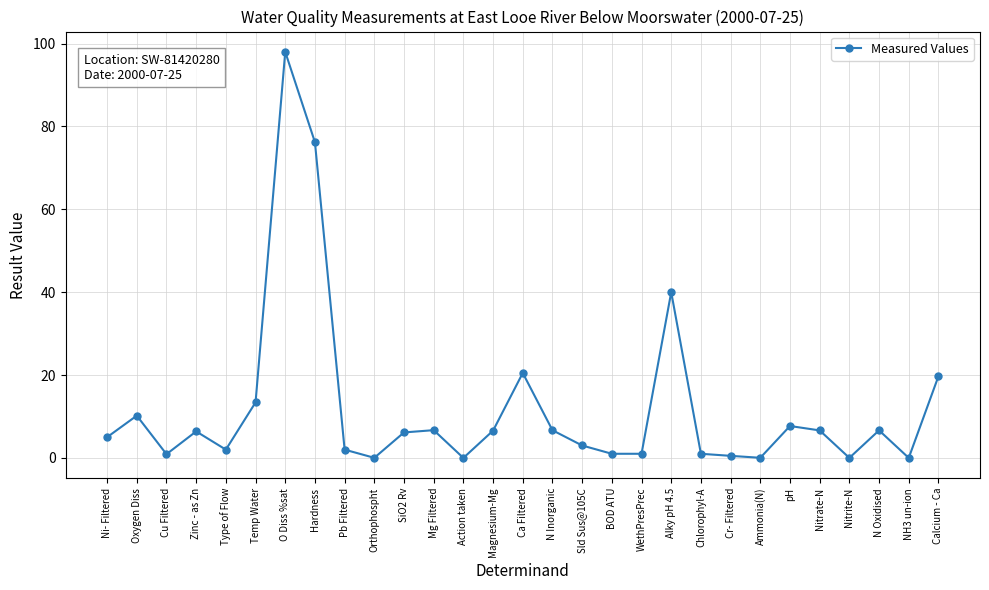

At which category does the chart reach its peak across all series?

O Diss %sat